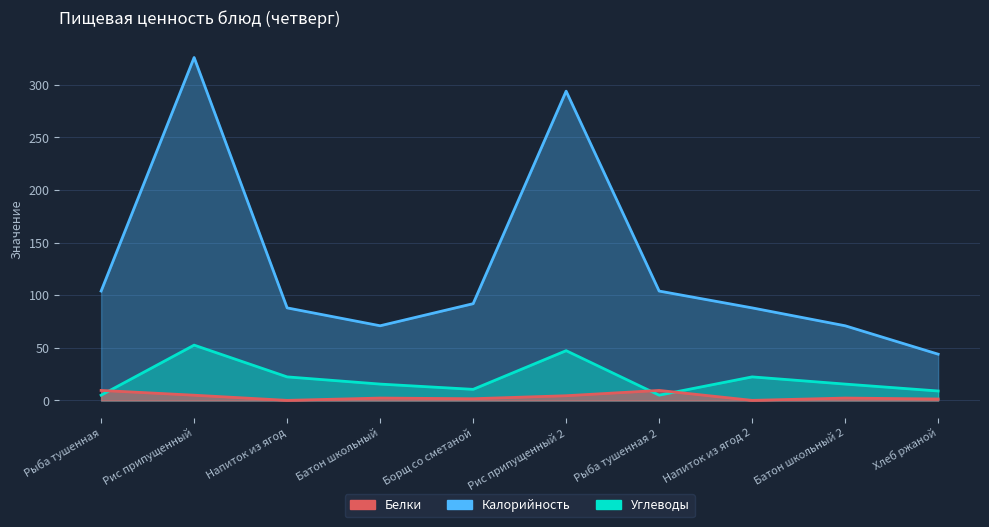

True or false: Углеводы has a value of 52.6 at Рис припущенный.

True